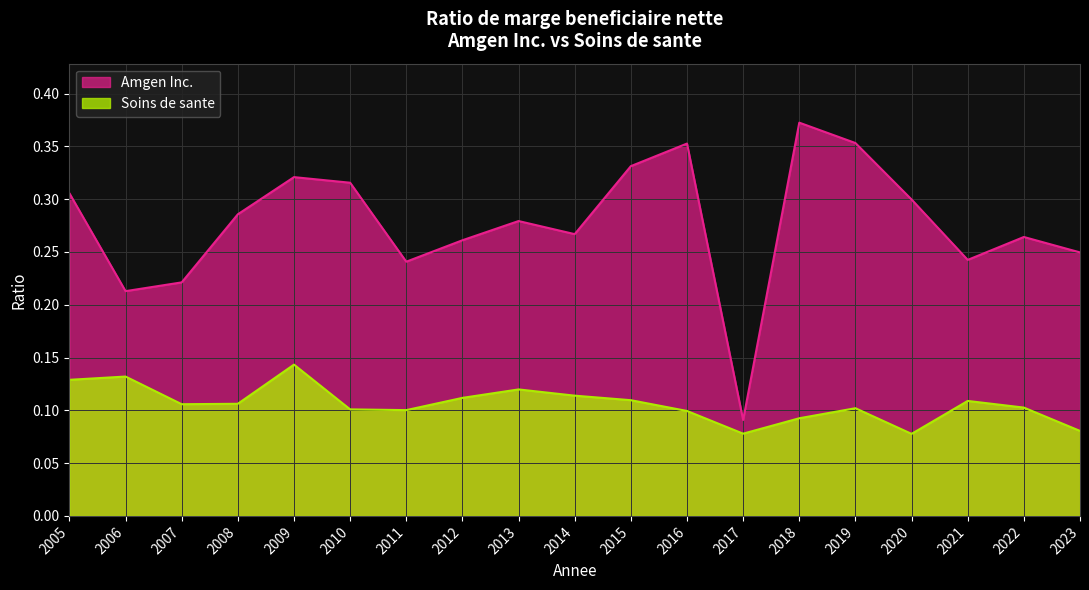

What is the minimum value shown in the chart?

0.1